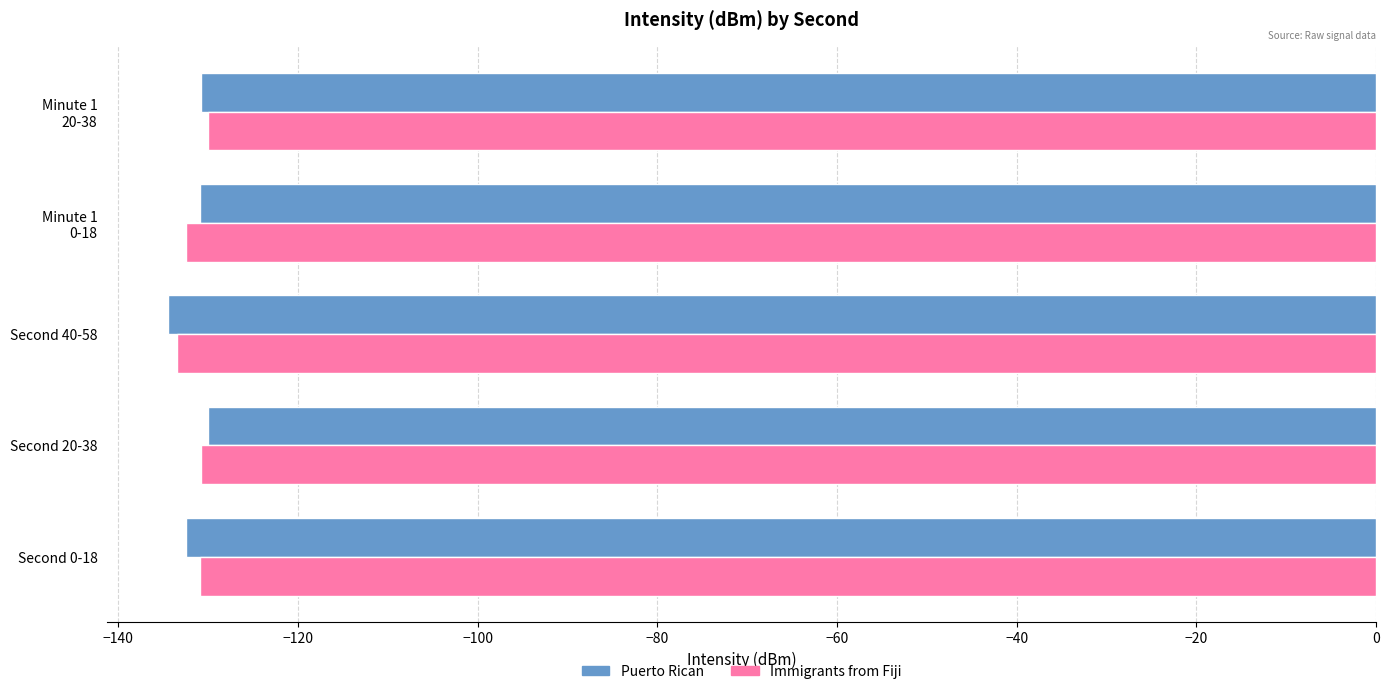

At which label is Immigrants from Fiji closest to -131?

Second 0-18